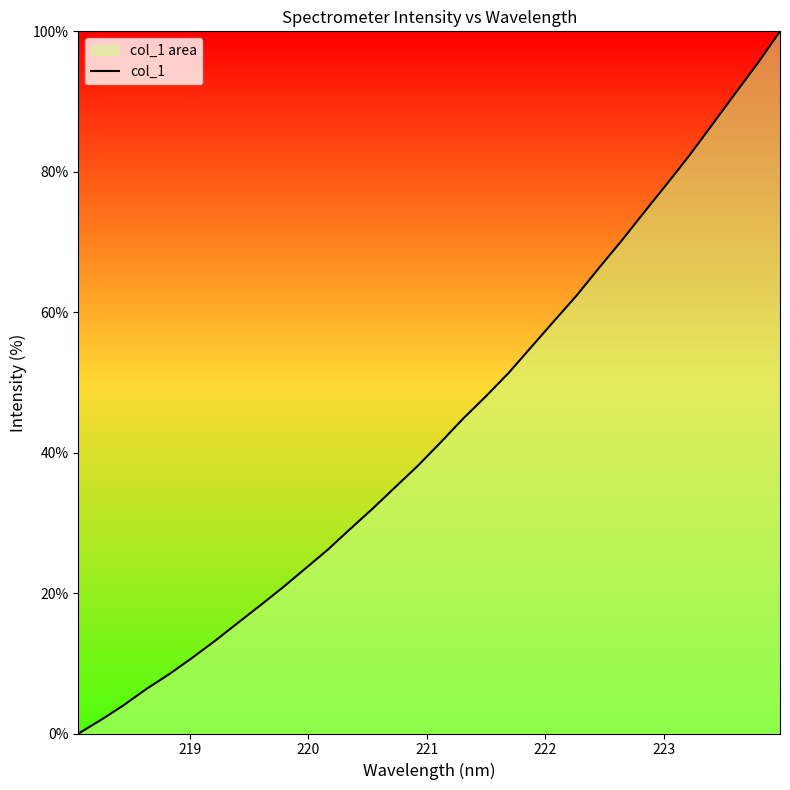

True or false: there are more than 2 points higher than both neighbors.

False